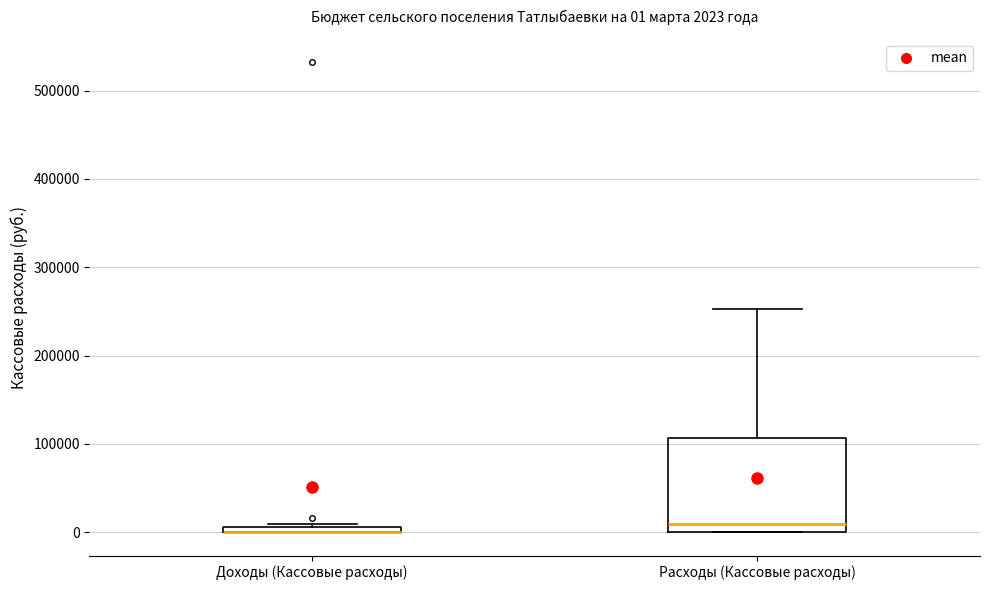

Which box is the tallest, from its lower edge to its upper edge?

Расходы (Кассовые расходы)